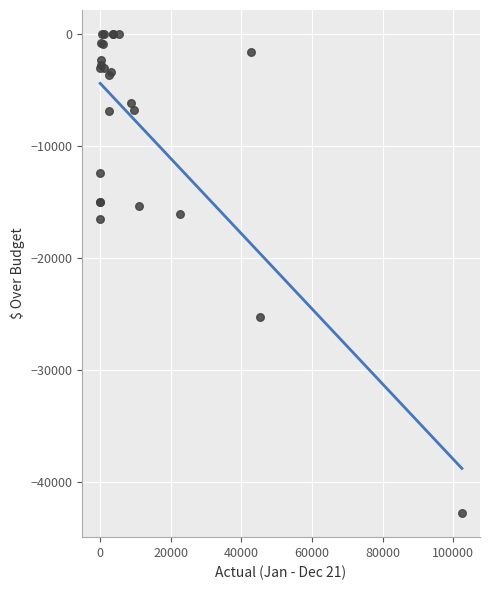

What Y value in the scatter plot is closest to -21400?

-25286.7